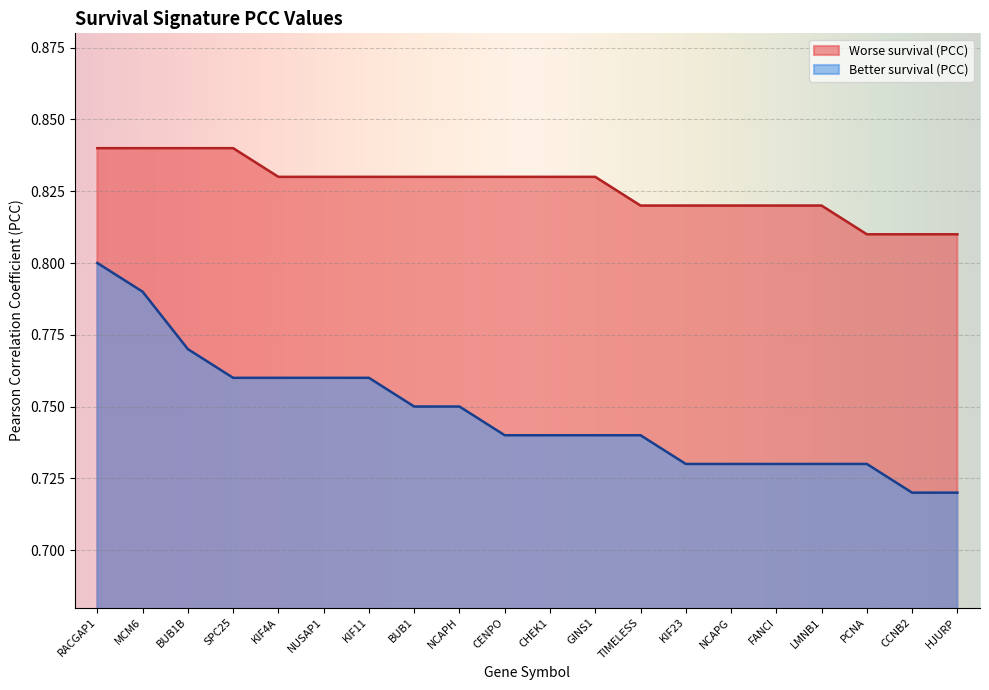

The value of Worse survival (PCC) at BUB1B is 0.8. True or false?

True